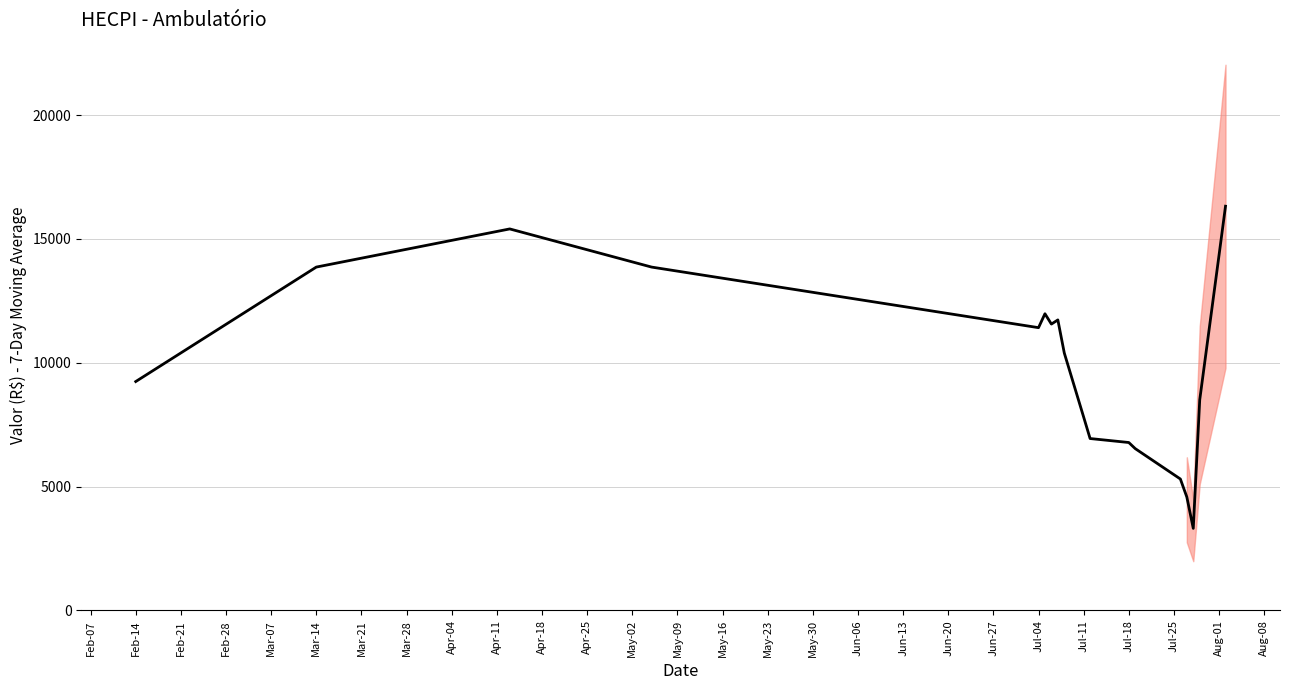

What is the label of the 15th point from the left?

May-16